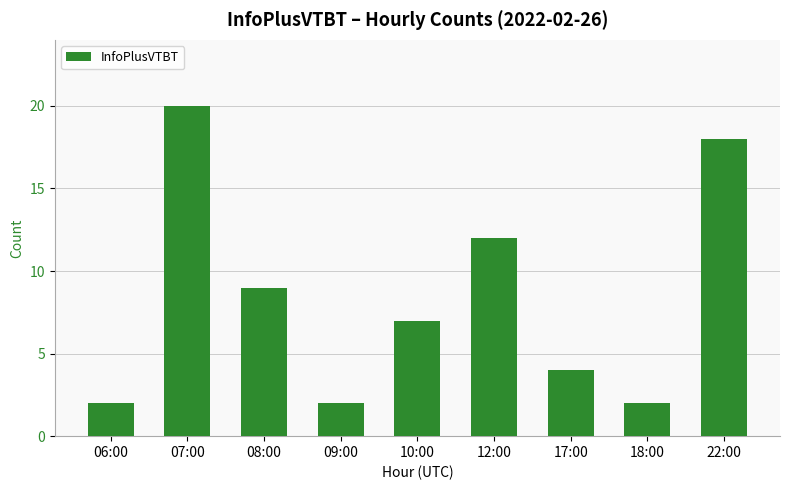

What is the sum of the values at 06:00 and 22:00?

20